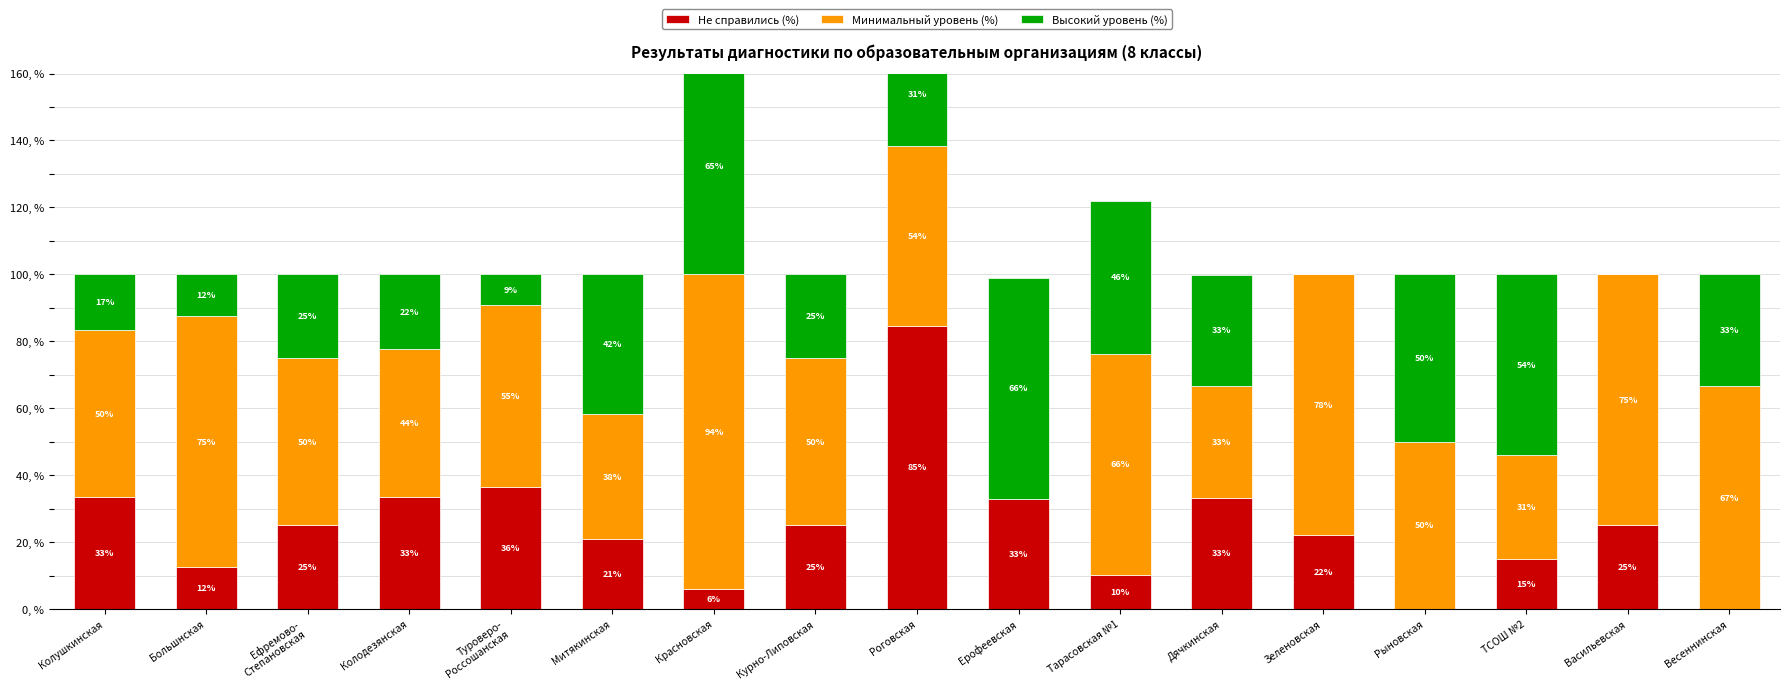

List the series in order of their overall mean, lowest first.

Не справились (%), Высокий уровень (%), Минимальный уровень (%)